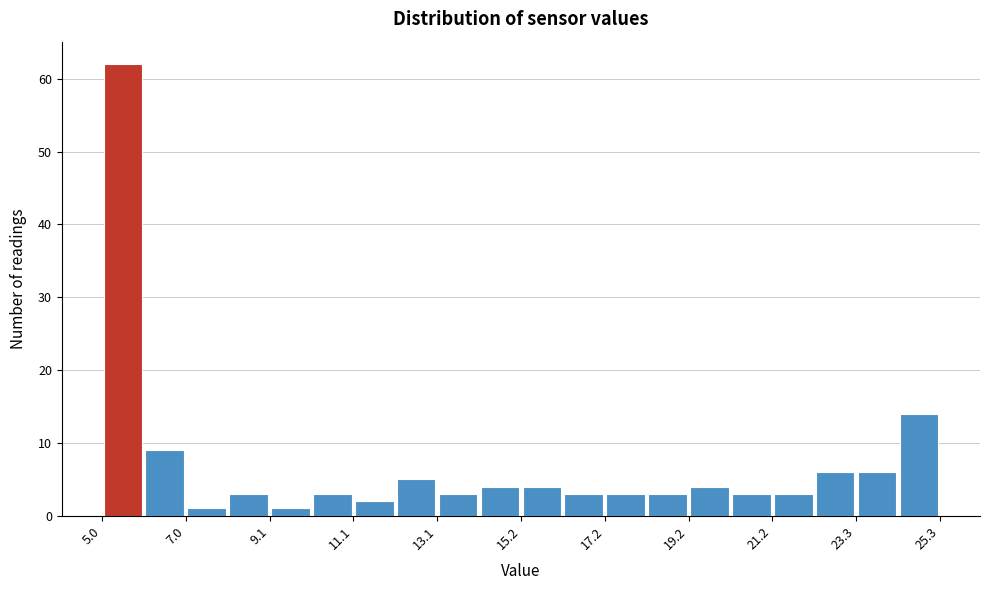

Read against the x-axis, roughly where is the centre of the tallest bar?

5.5